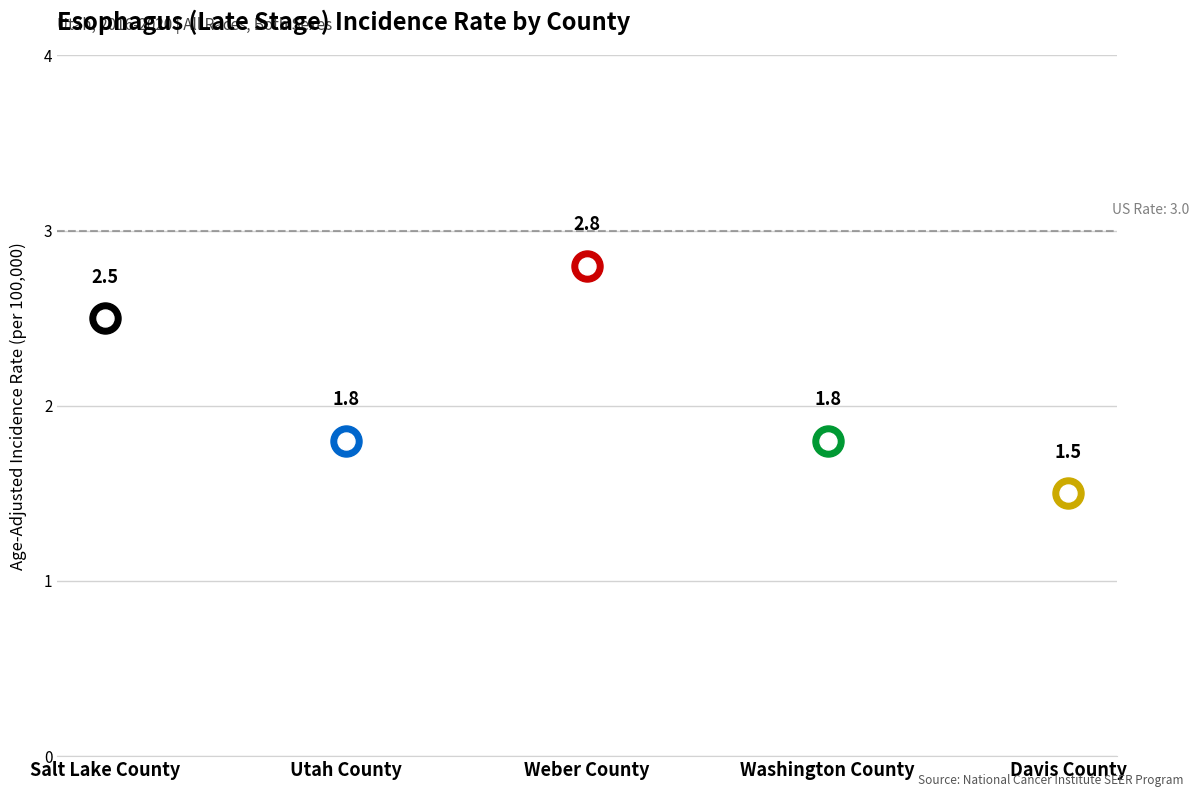

Between Utah County and Salt Lake County, which is larger?

Salt Lake County